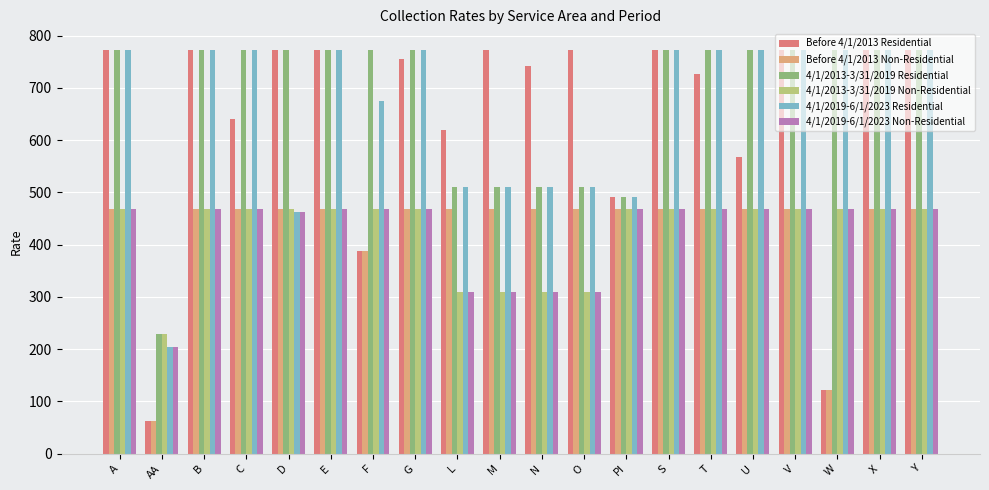

What is the label of the 9th bar from the right?

O